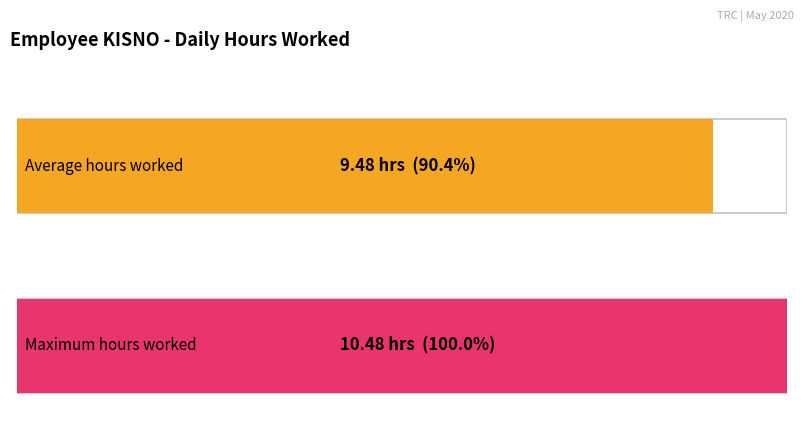

What is the maximum value shown in the chart?

10.5